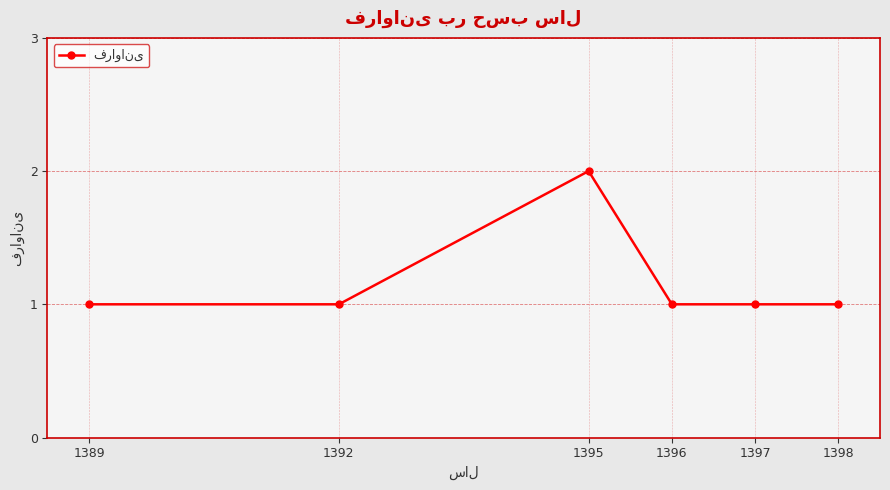

What is the smallest value displayed?

1